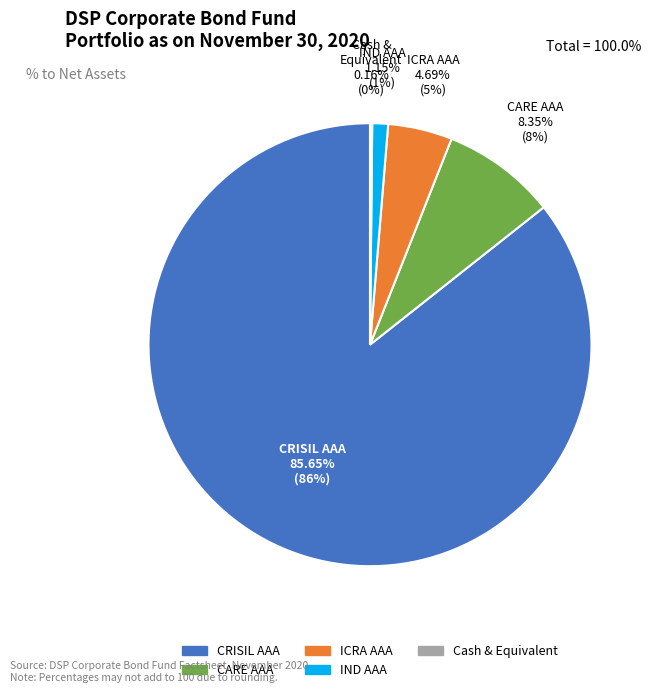

Between CARE AAA and CRISIL AAA, which is larger?

CRISIL AAA